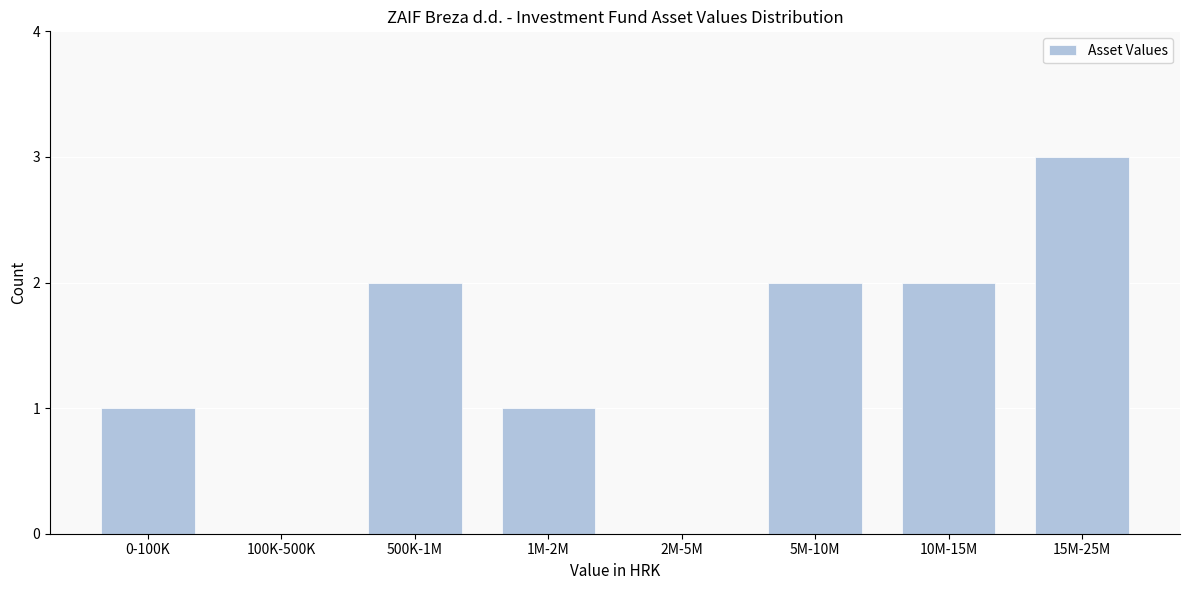

Reading left to right, list all the values displayed in this chart.

0-100K=1	100K-500K=0	500K-1M=2	1M-2M=1	2M-5M=0	5M-10M=2	10M-15M=2	15M-25M=3